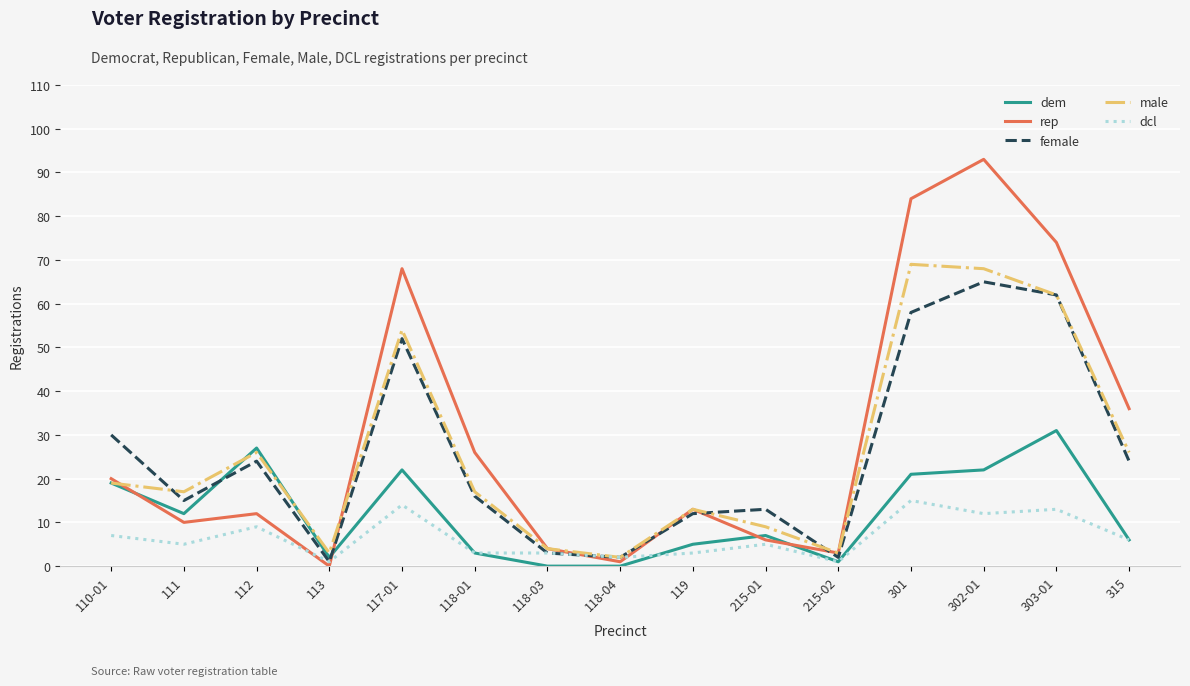

Which series has the largest range (max minus min)?

rep